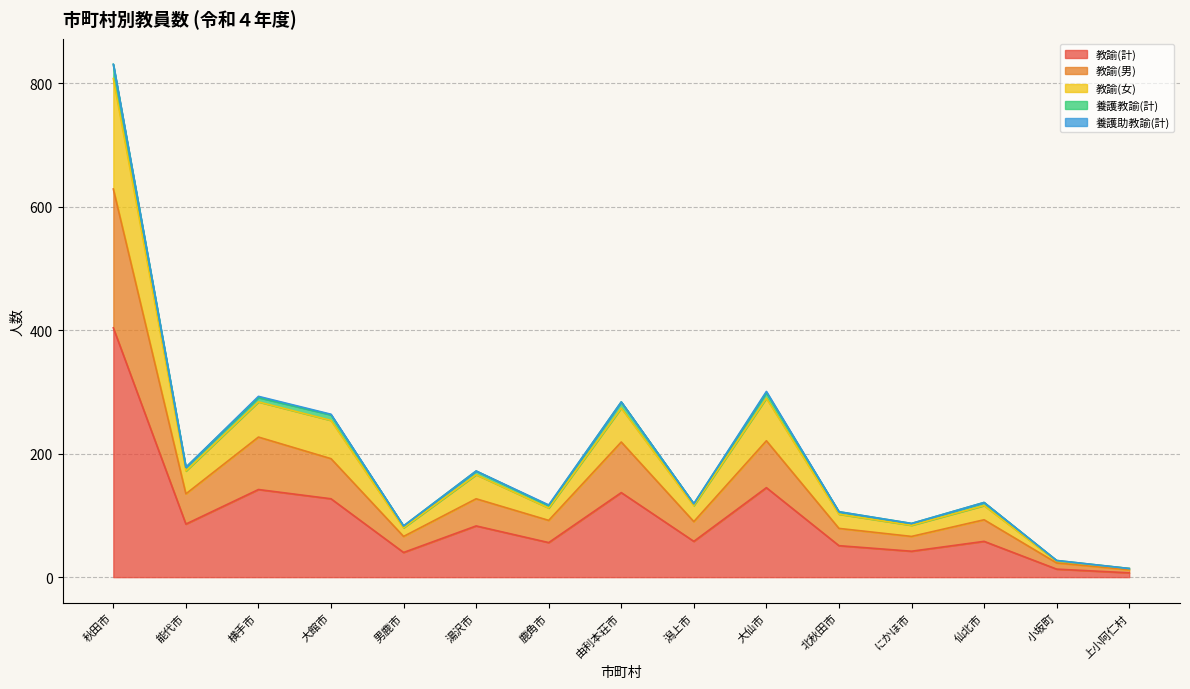

True or false: 養護教諭(計) and 教諭(男) cross at least once.

False